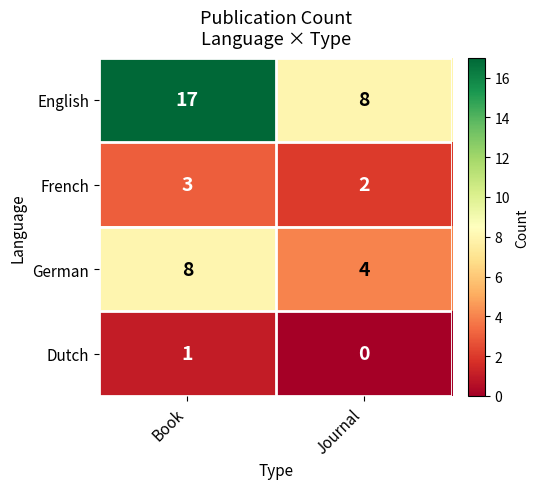

What is the difference between the maximum and minimum values in the German series?

4